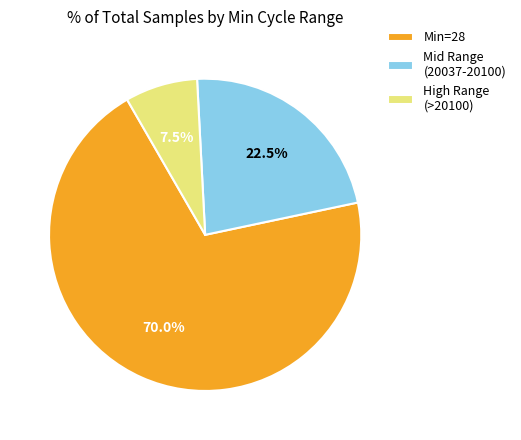

Combined, what portion of the pie is Min=28 and High Range (>20100)?

77.5%